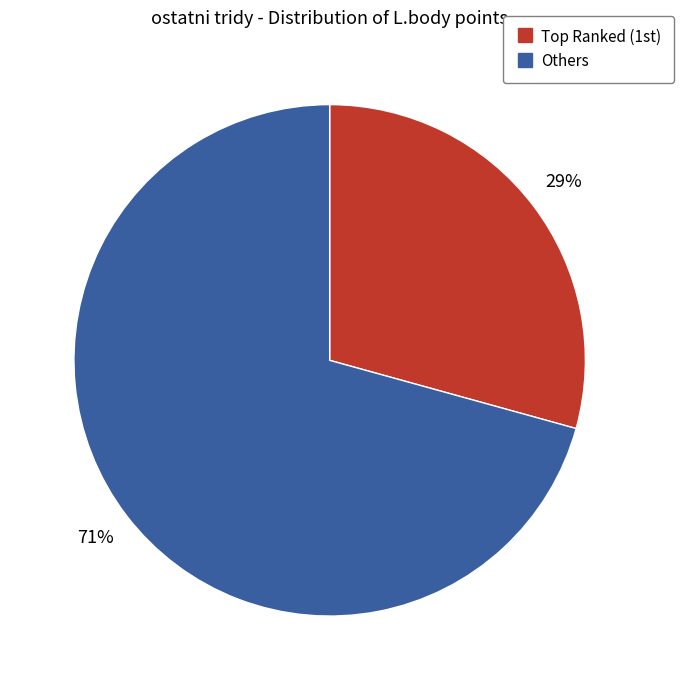

Is there any slice that represents more than half of the pie?

Yes